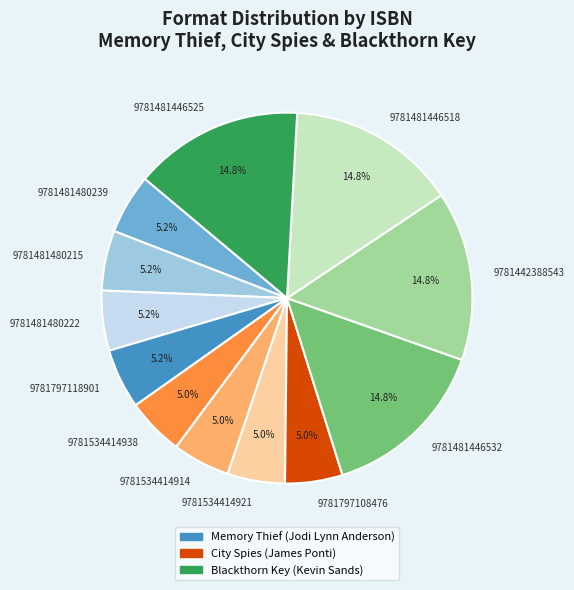

To the nearest percent, what is the combined percentage of 9781534414914 and 9781481480239?

10%